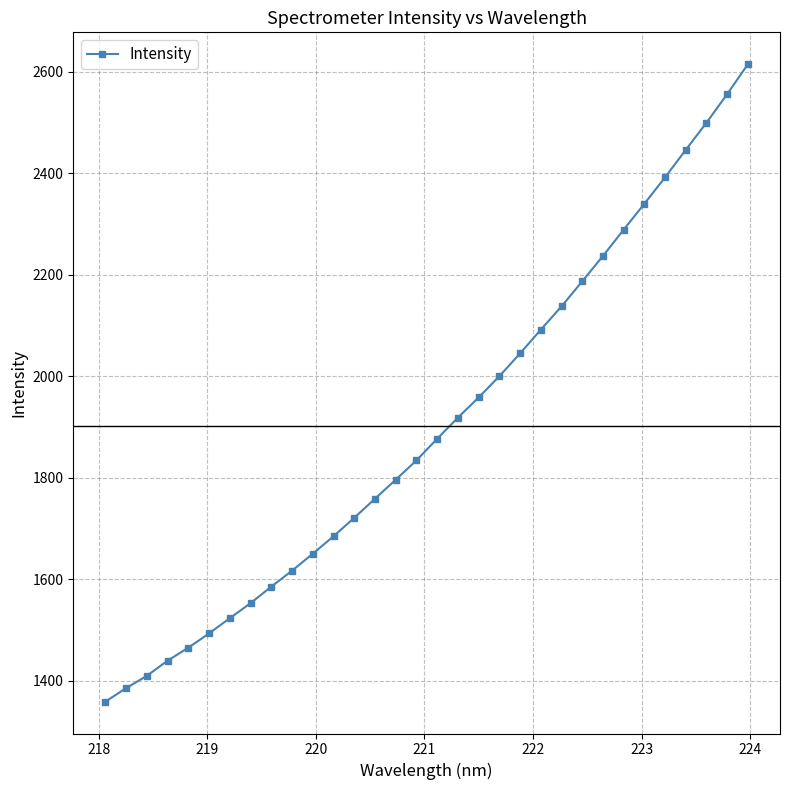

How many lines are shown in the chart?

1